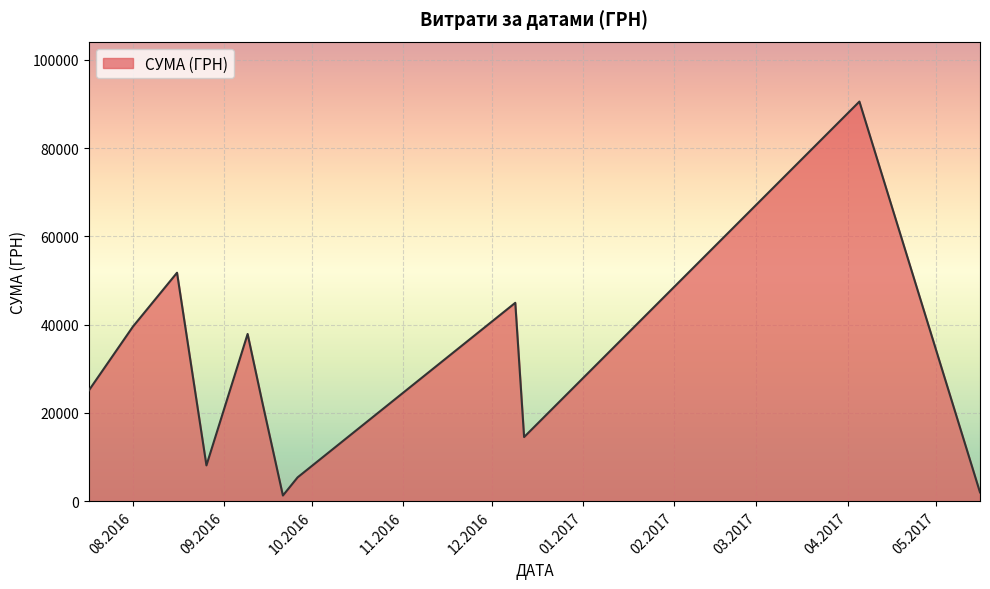

What is the maximum value shown in the chart?

90526.3